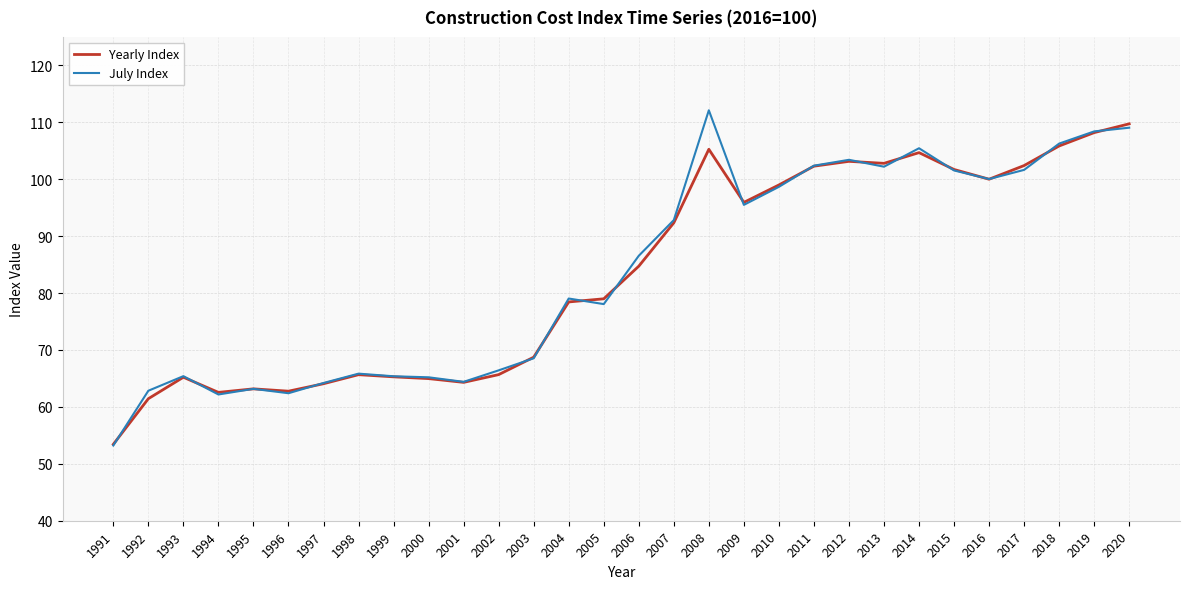

Is this an area chart (filled region under the line)?

No